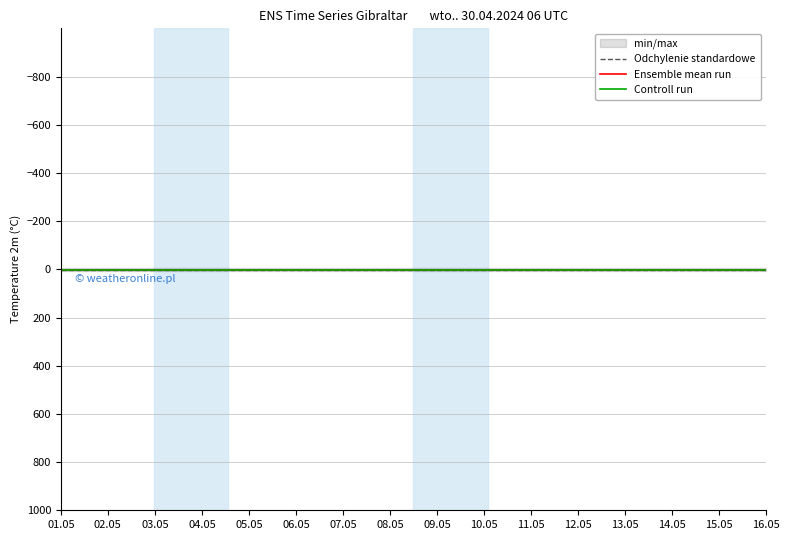

Which series has the largest total across all categories?

min/max